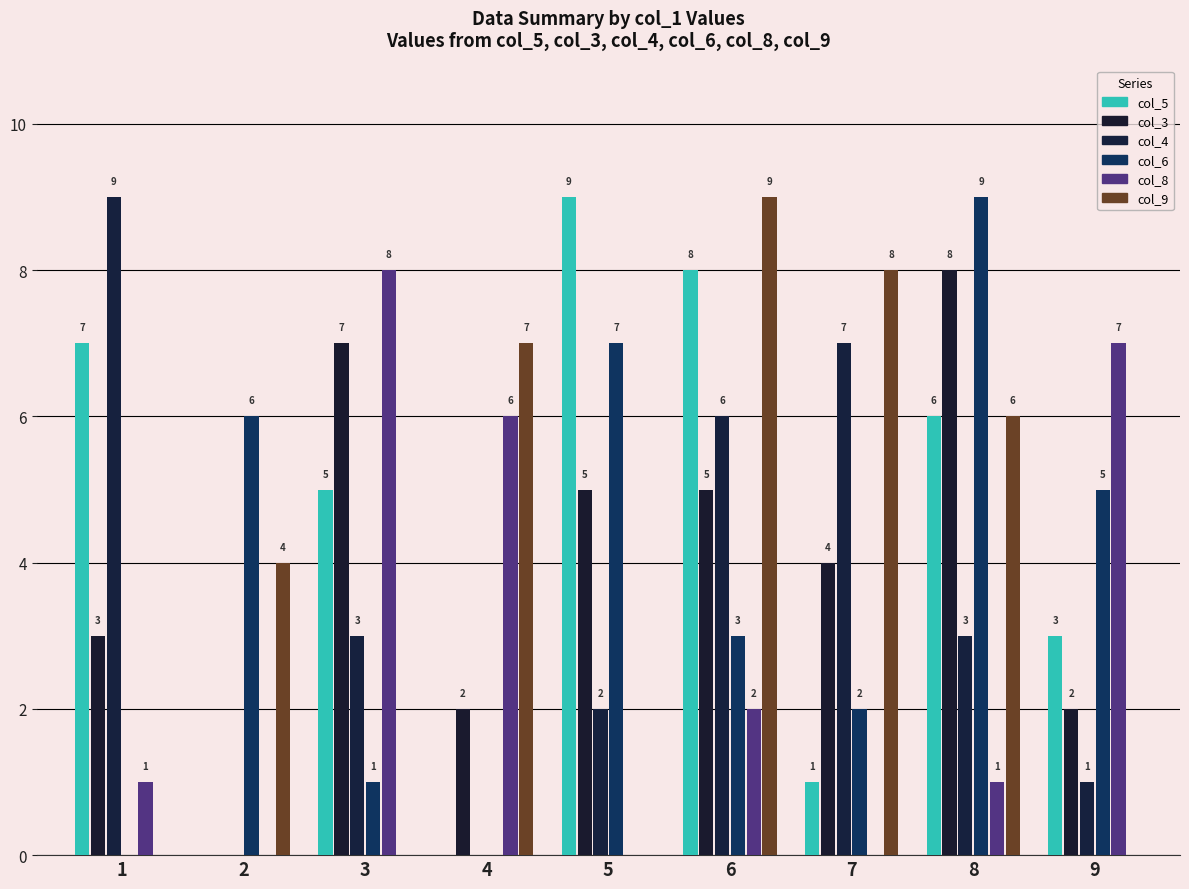

Rank the categories by col_9 value from lowest to highest.

1, 3, 5, 9, 2, 8, 4, 7, 6